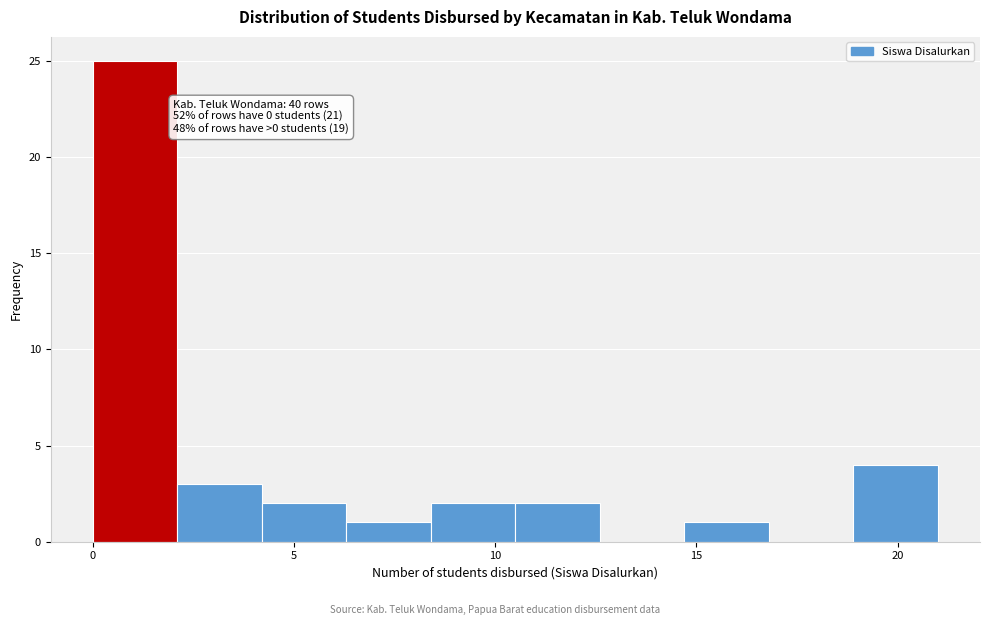

Over which range of the x-axis is the bar tallest?

0.0 to 2.1